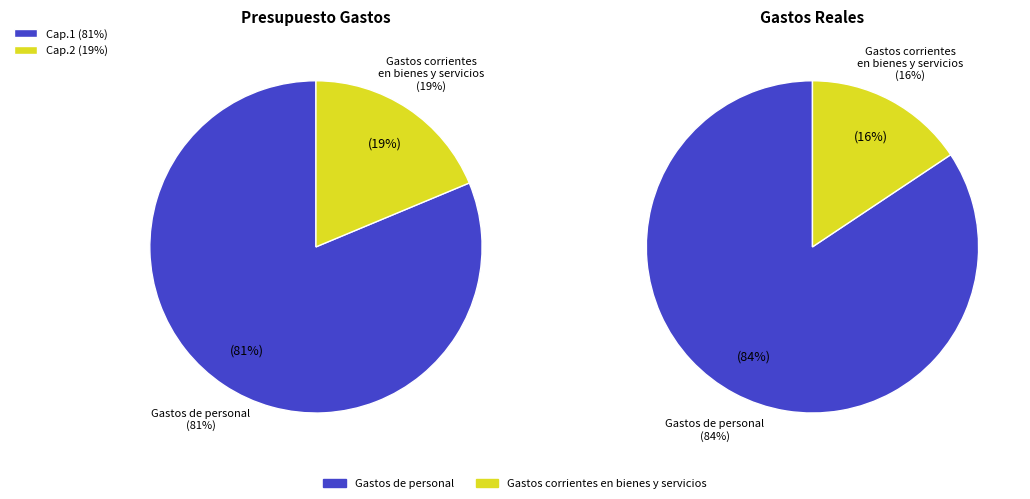

Is there a majority slice in this chart?

Yes